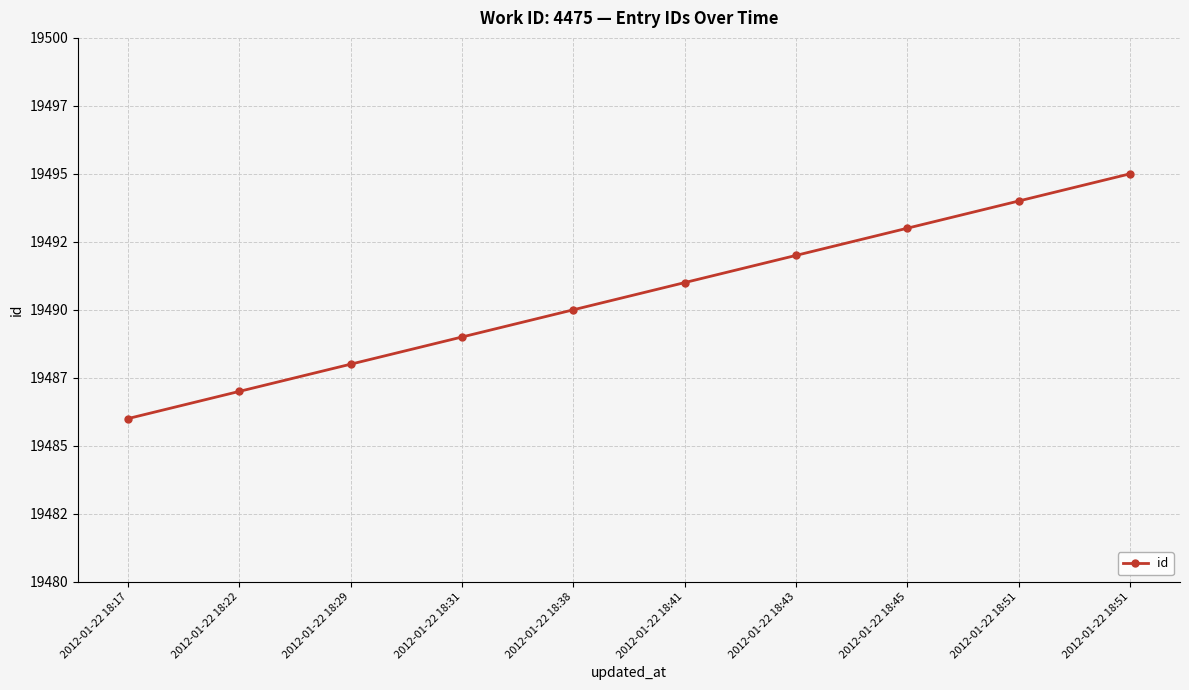

Is this an area chart (filled region under the line)?

No